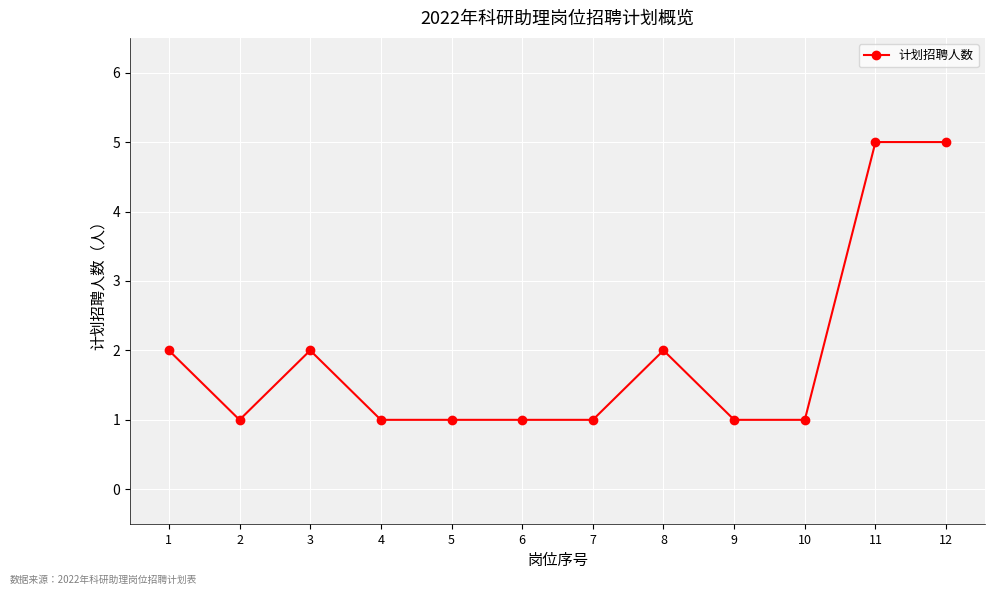

The chart shows a value of 1 at 1. True or false?

False